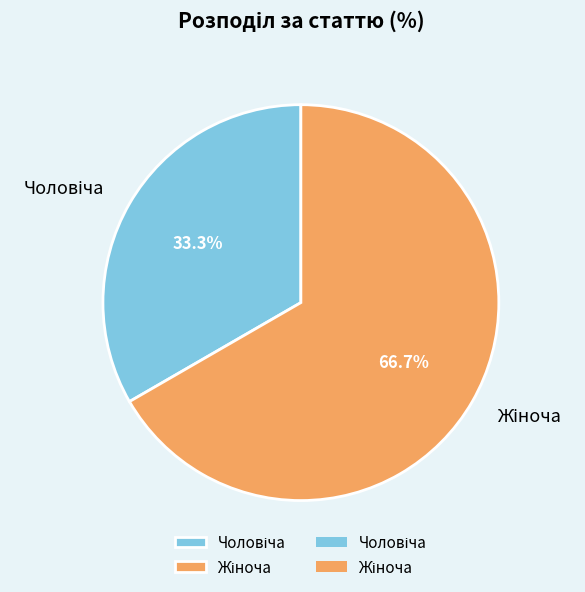

Is there any slice that represents more than half of the pie?

Yes